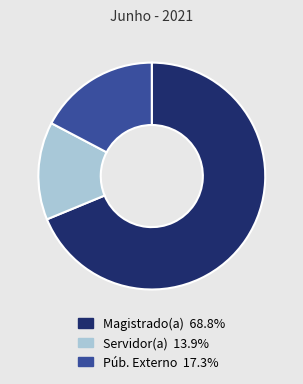

Is there a majority slice in this chart?

Yes